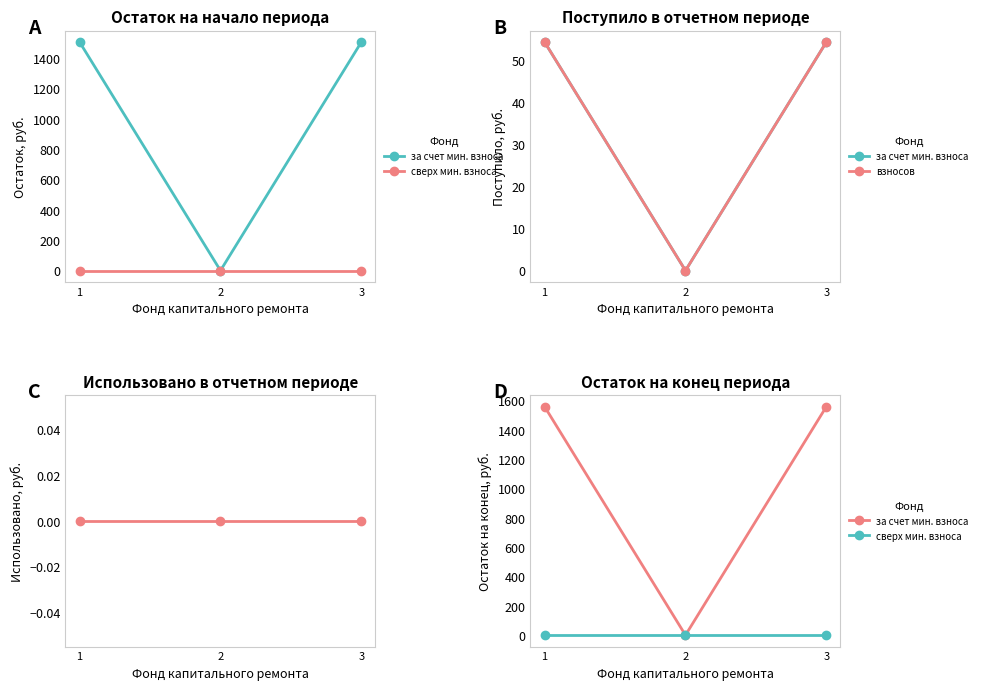

What are all the series names shown in the legend?

за счет мин. взноса, сверх мин. взноса, взносов, использовано